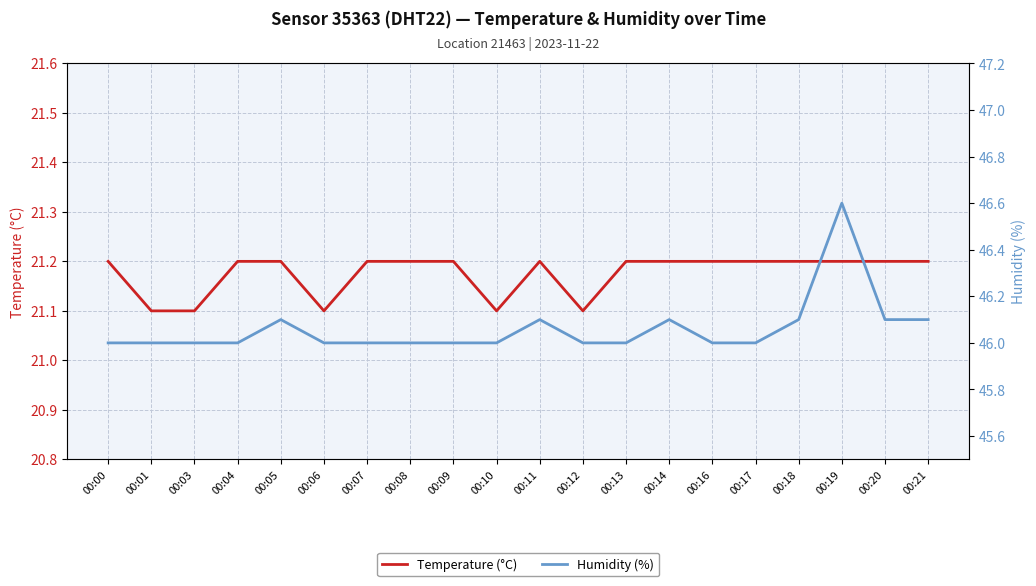

True or false: Humidity (%) and Temperature (°C) cross at least once.

False